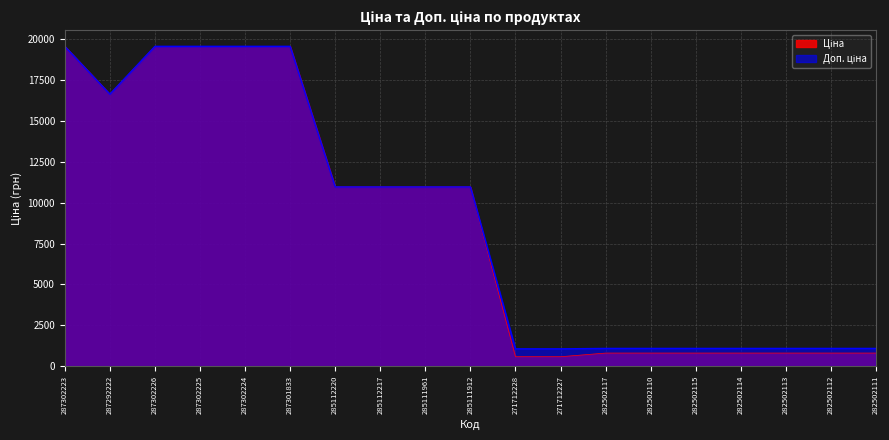

Is the value of Ціна at 282502115 greater than the value of Доп. ціна at 282502112?

No